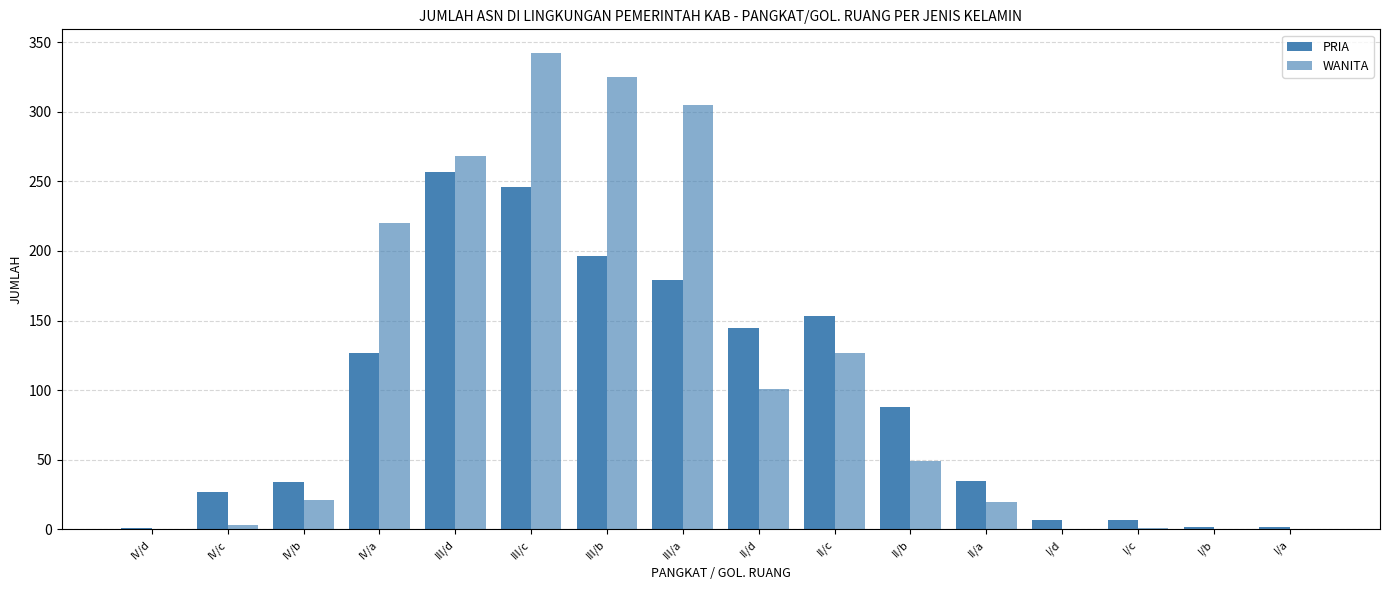

Rank the series by their average value, from highest to lowest.

WANITA, PRIA